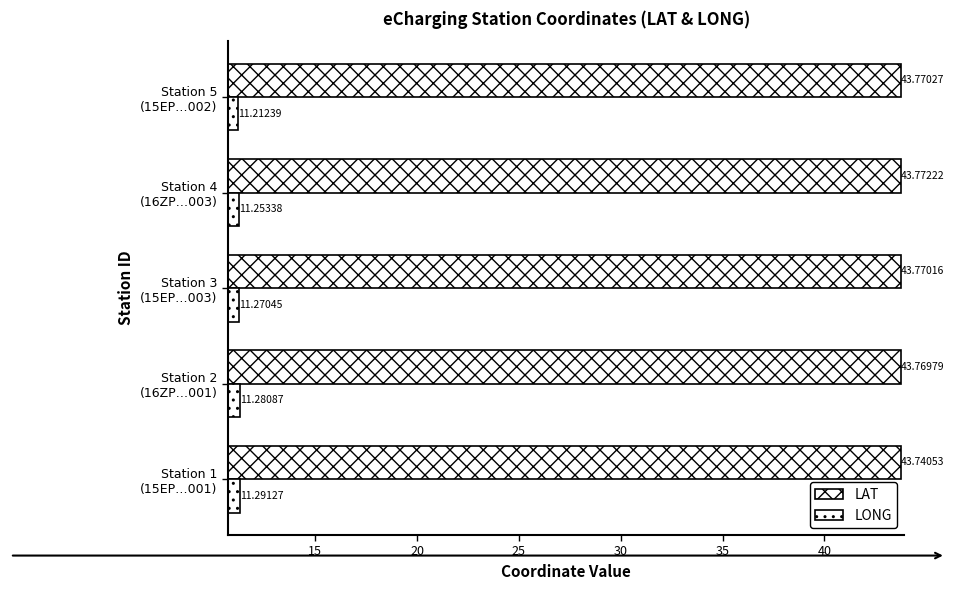

What is the minimum value for LAT?

43.7